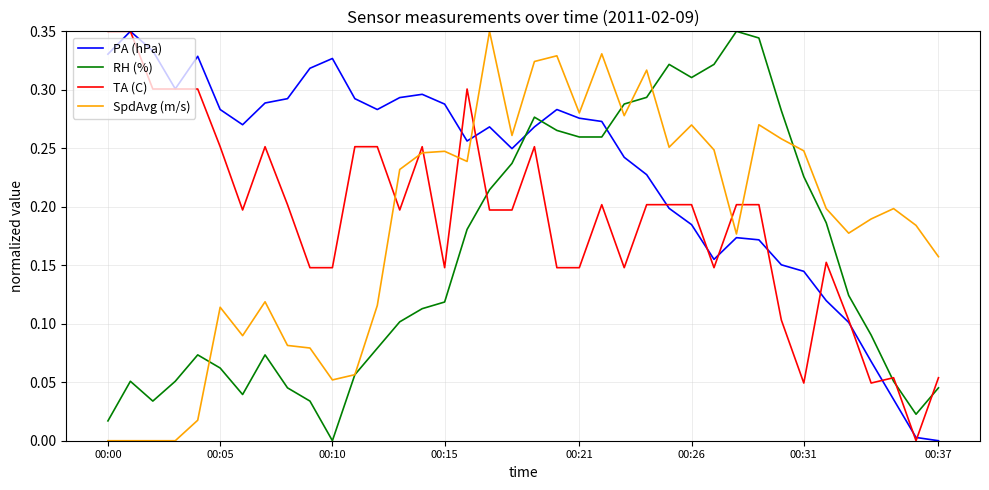

True or false: SpdAvg (m/s) and TA (C) cross at least once.

True